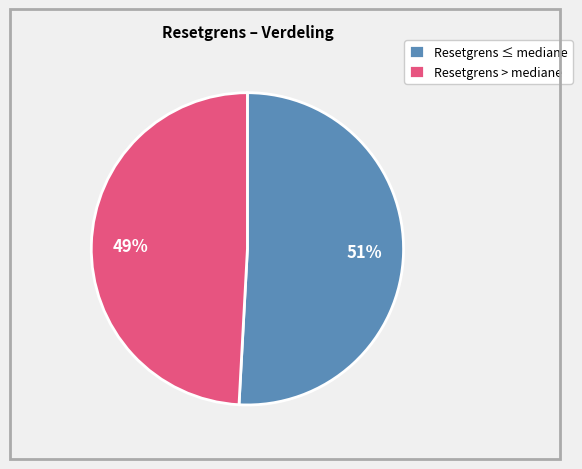

How many segments does this pie chart have?

2